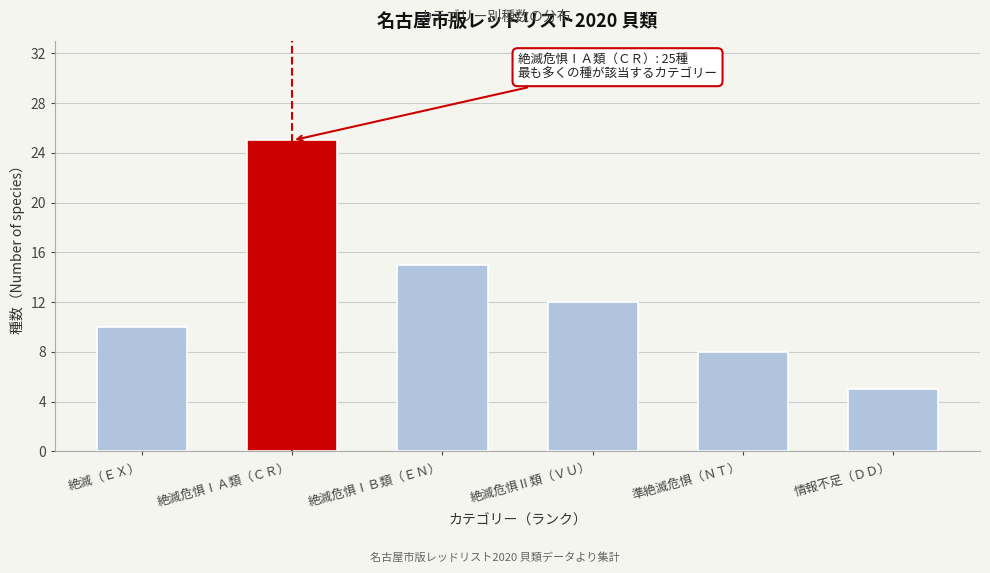

Reading left to right, extract all data points from this chart.

絶滅（ＥＸ）=10	絶滅危惧ⅠＡ類（ＣＲ）=25	絶滅危惧ⅠＢ類（ＥＮ）=15	絶滅危惧Ⅱ類（ＶＵ）=12	準絶滅危惧（ＮＴ）=8	情報不足（ＤＤ）=5